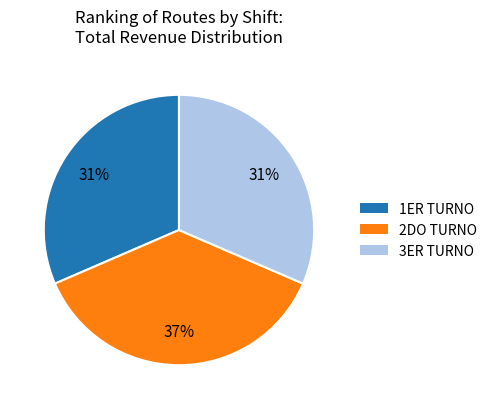

Combined, do 3ER TURNO and 1ER TURNO account for over 50%?

Yes